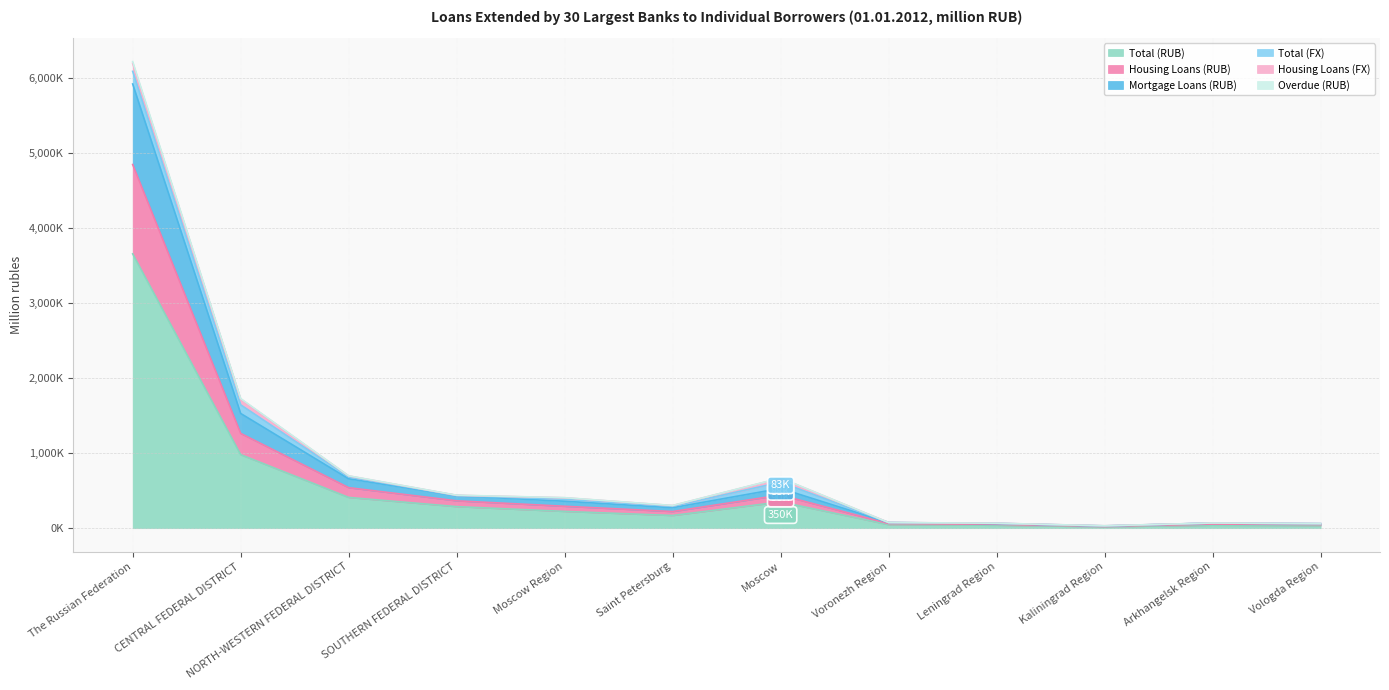

Does the chart have visible grid lines?

Yes